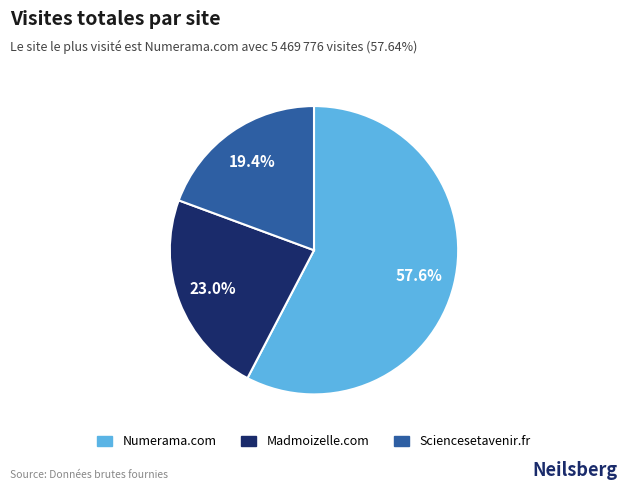

To the nearest percent, what portion does Numerama.com represent?

58%